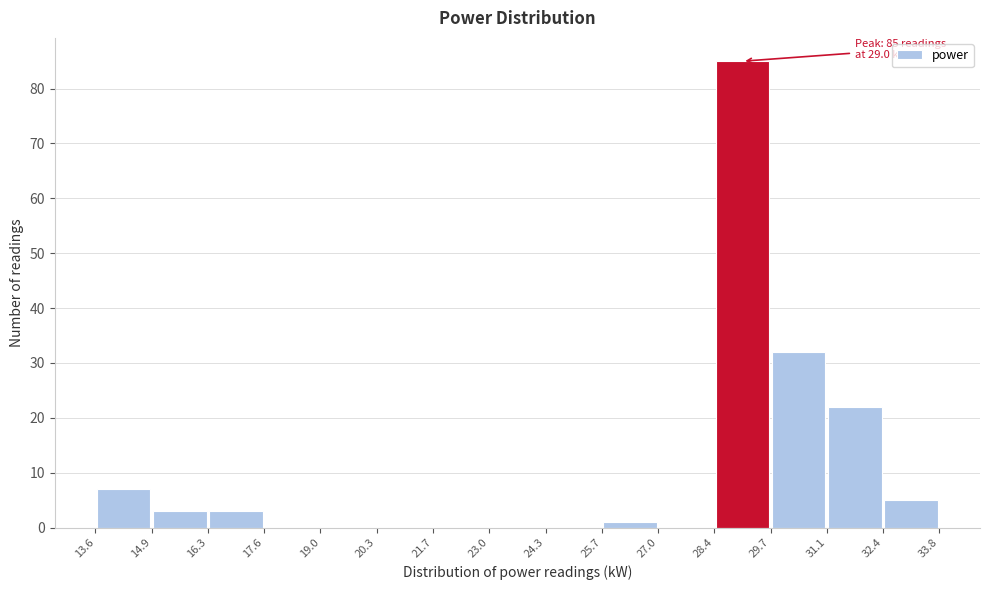

Which range on the x-axis has the tallest bar?

28.4 to 29.7